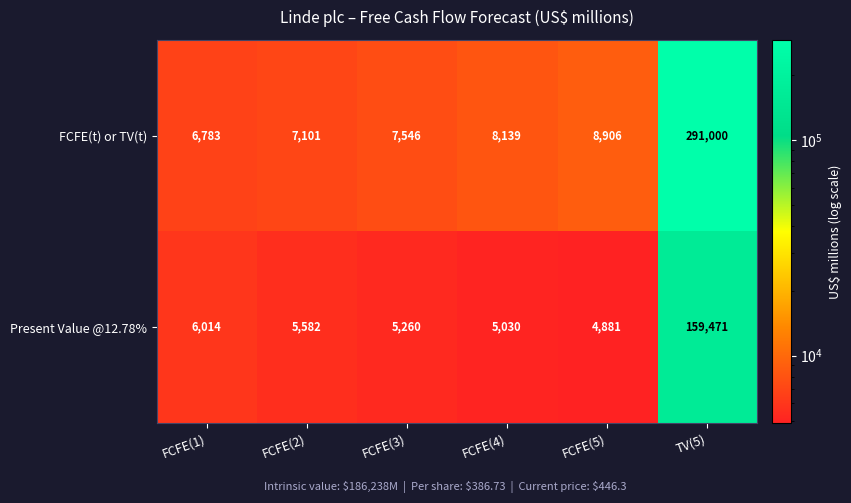

Reading left to right, what are all the values shown in this chart?

FCFE(t) or TV(t): 6783	7101	7546	8139	8906	291000
Present Value @12.78%: 6014	5582	5260	5030	4881	159471